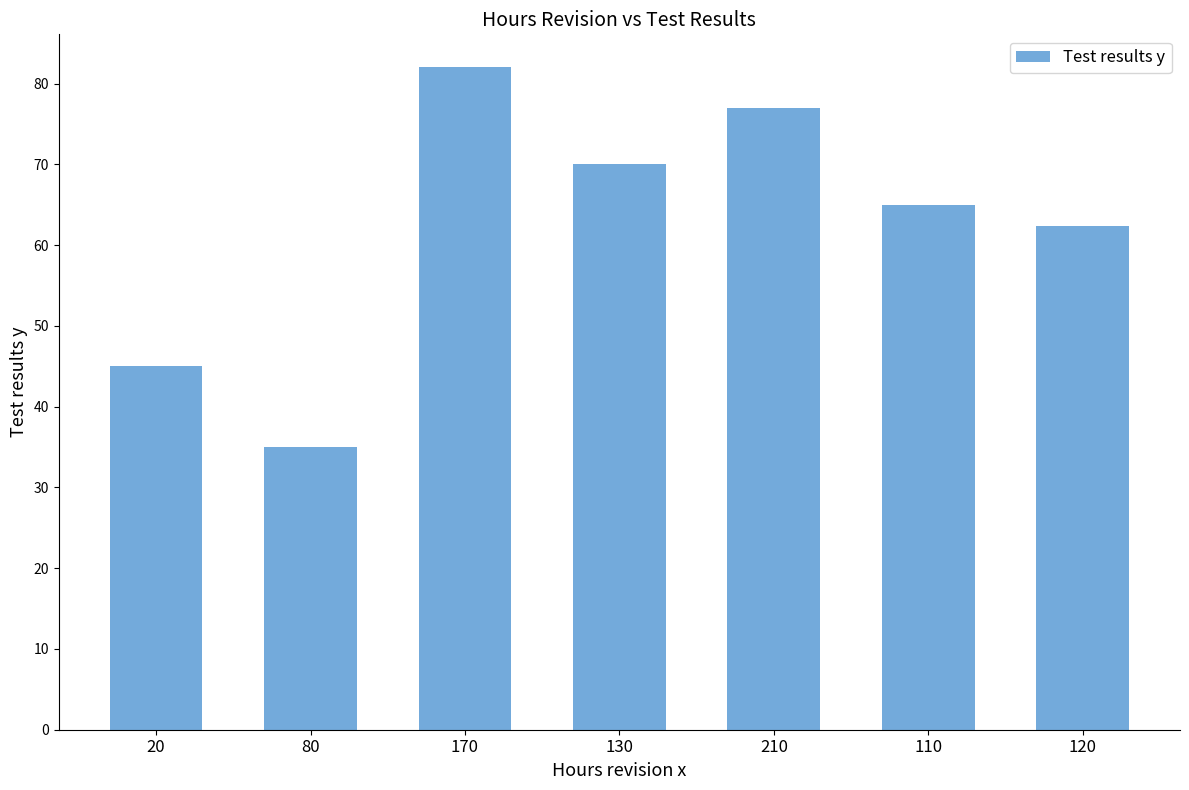

Count the values in the range 45 to 77.

5